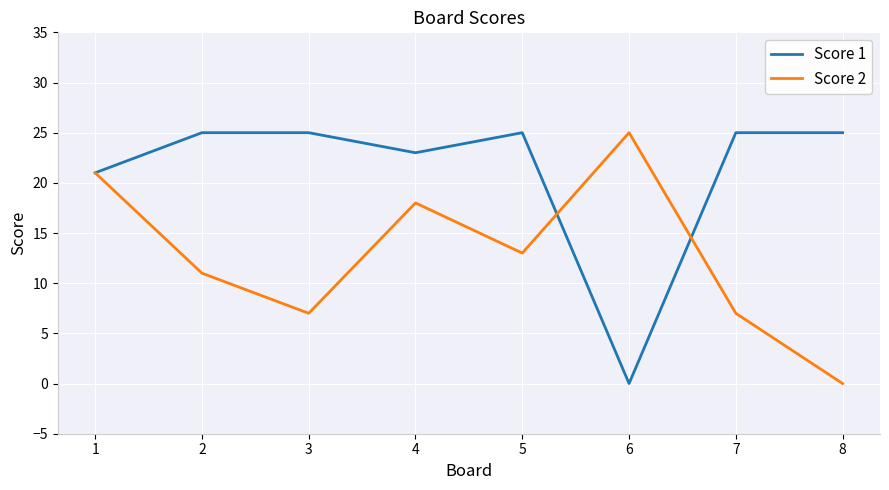

How many lines are shown in the chart?

2